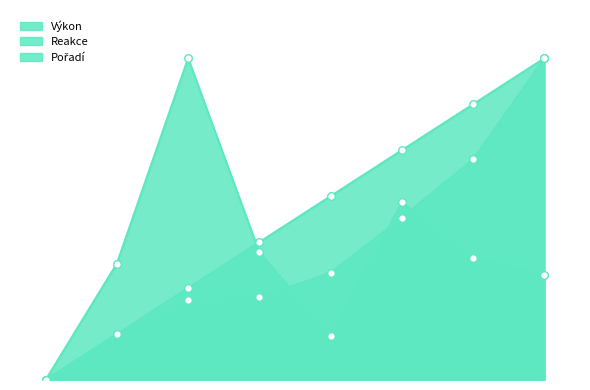

What is the total value across all series at Hlavatá Karolina?

1.1